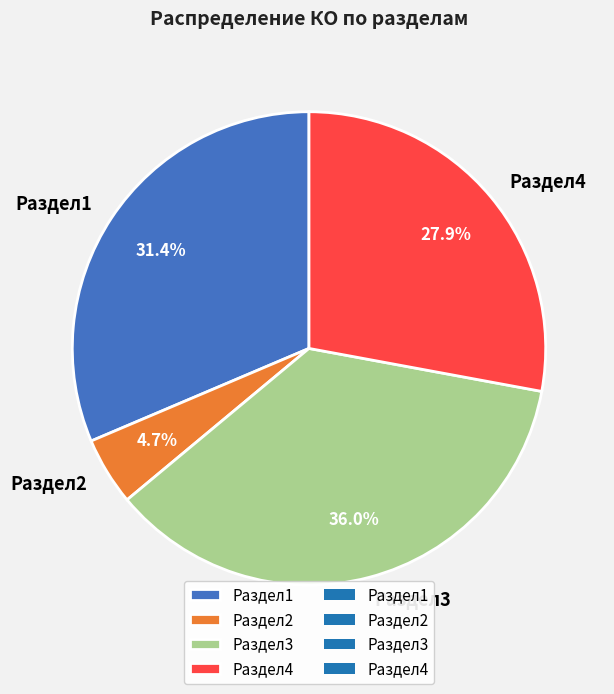

Combined, do Раздел2 and Раздел4 account for over 50%?

No